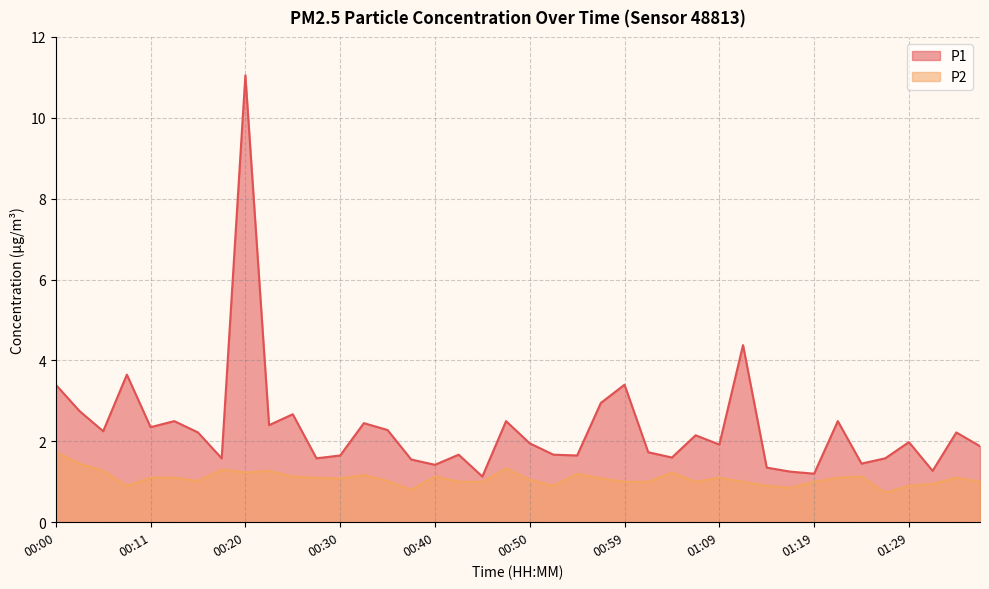

At how many categories does at least one series exceed 3?

5